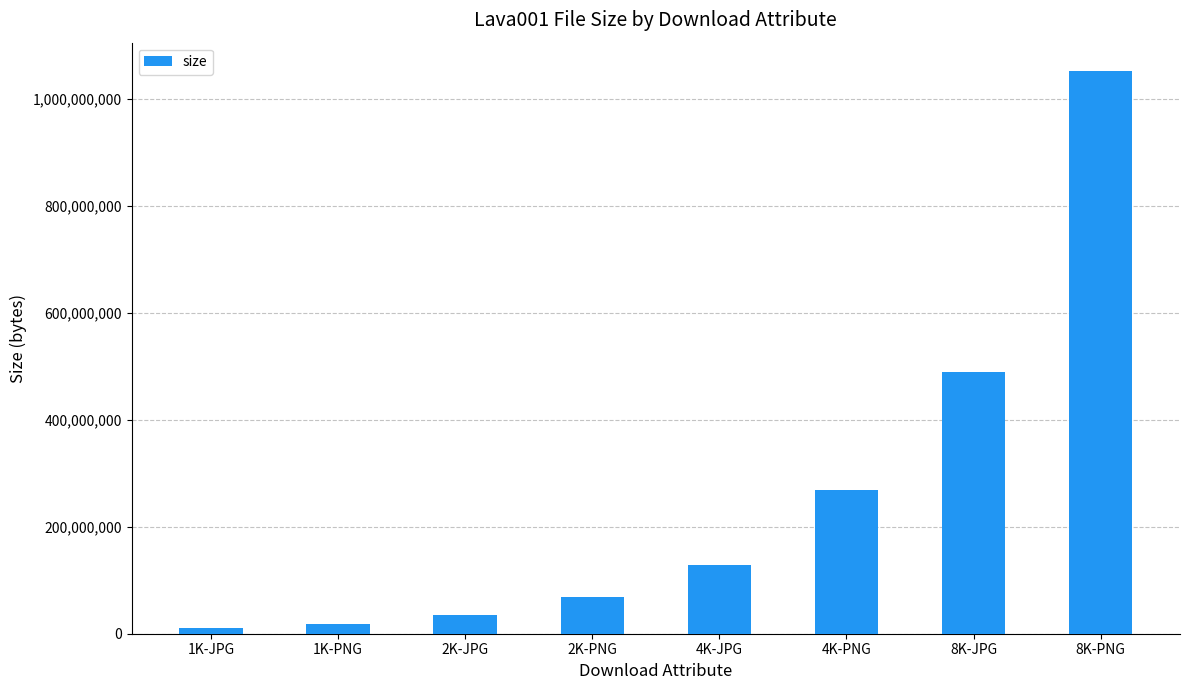

What value does the data have at 2K-JPG?

34302974